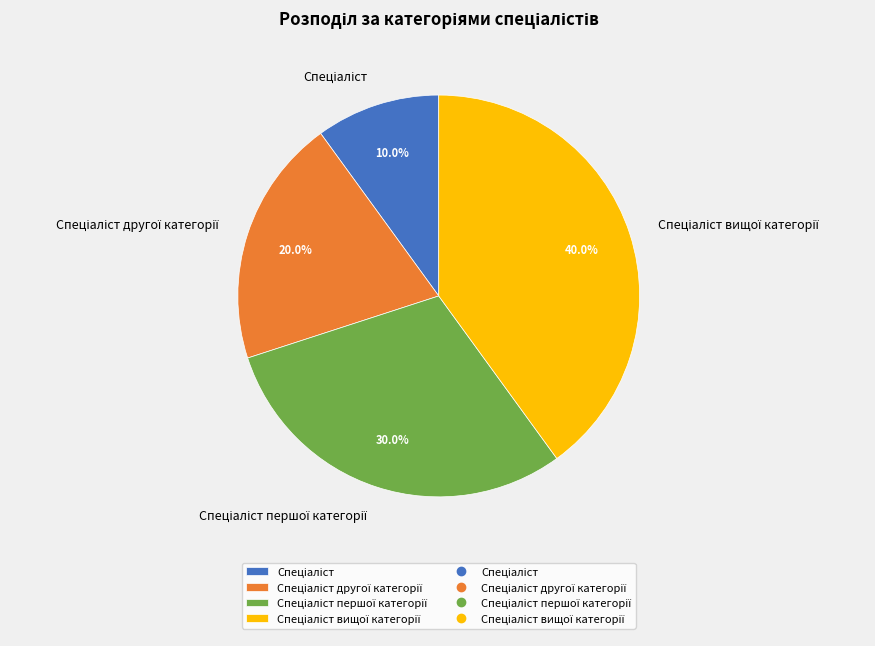

To the nearest percent, what is the difference between the largest and smallest slice percentages?

30%